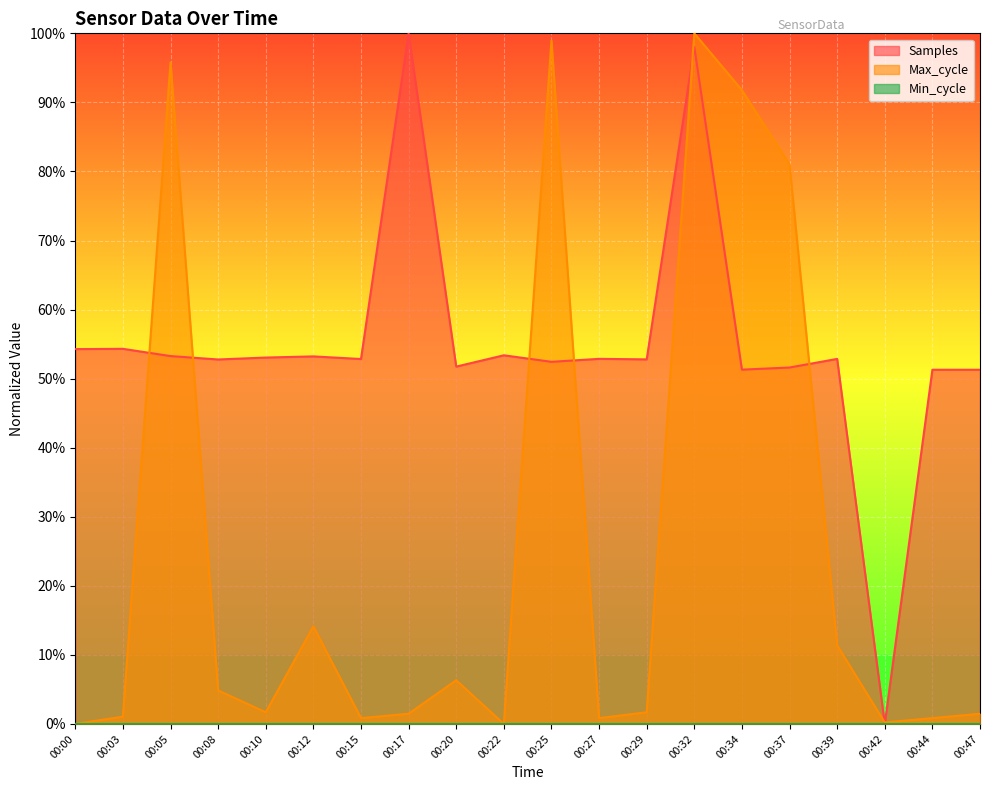

Is it true that Samples equals 0.5 at 00:20?

True